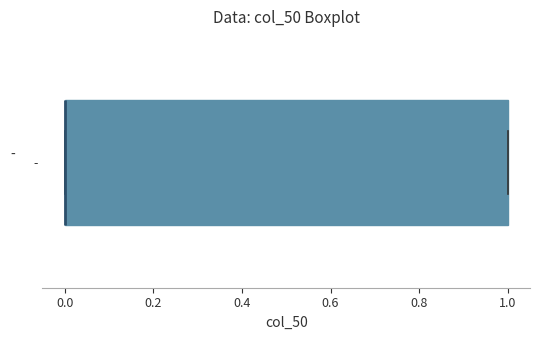

Transcribe this box plot: give where the median line is, the range the box spans, and where the two whiskers end, as read against the x-axis. The values are not printed on the chart, so give them approximately, as read against the axis.

median 0 (drawn on the box's left edge), box 0 to 1, whiskers 0 to 1